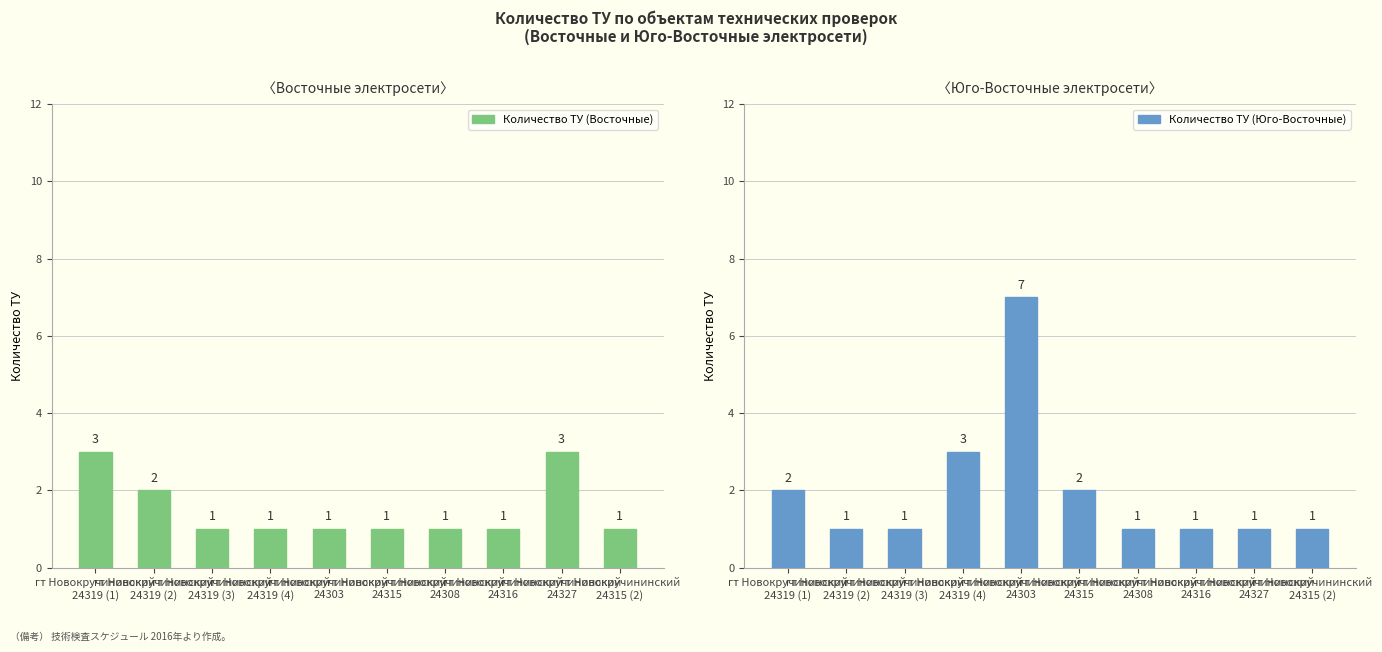

List the series in order of their overall mean, lowest first.

Количество ТУ (Восточные), Количество ТУ (Юго-Восточные)